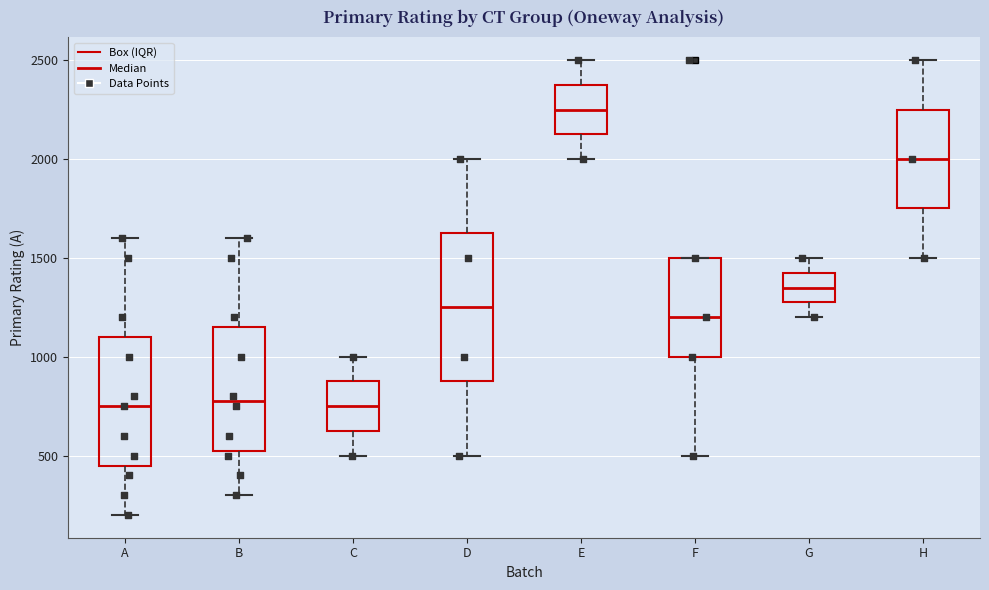

Reading left to right, read every box against the y-axis: the position of its median line, the range the box covers, and the ends of its whiskers. The values are not printed on the chart, so give them approximately, as read against the axis.

A: median 750, box 450 to 1100, whiskers 200 to 1600
B: median 800, box 550 to 1150, whiskers 300 to 1600
C: median 750, box 650 to 900, whiskers 500 to 1000
D: median 1250, box 900 to 1650, whiskers 500 to 2000
E: median 2250, box 2150 to 2400, whiskers 2000 to 2500
F: median 1200, box 1000 to 1500, whiskers 500 to 1500
G: median 1350, box 1300 to 1450, whiskers 1200 to 1500
H: median 2000, box 1750 to 2250, whiskers 1500 to 2500